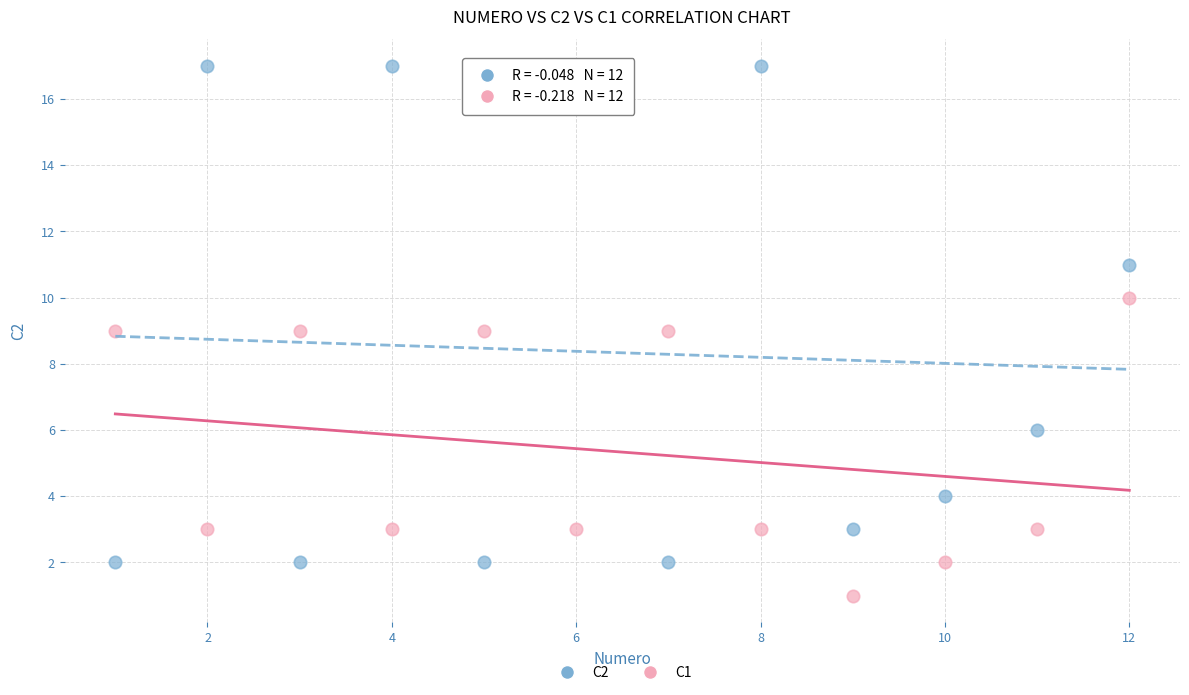

Which series reaches the minimum Y coordinate?

C1